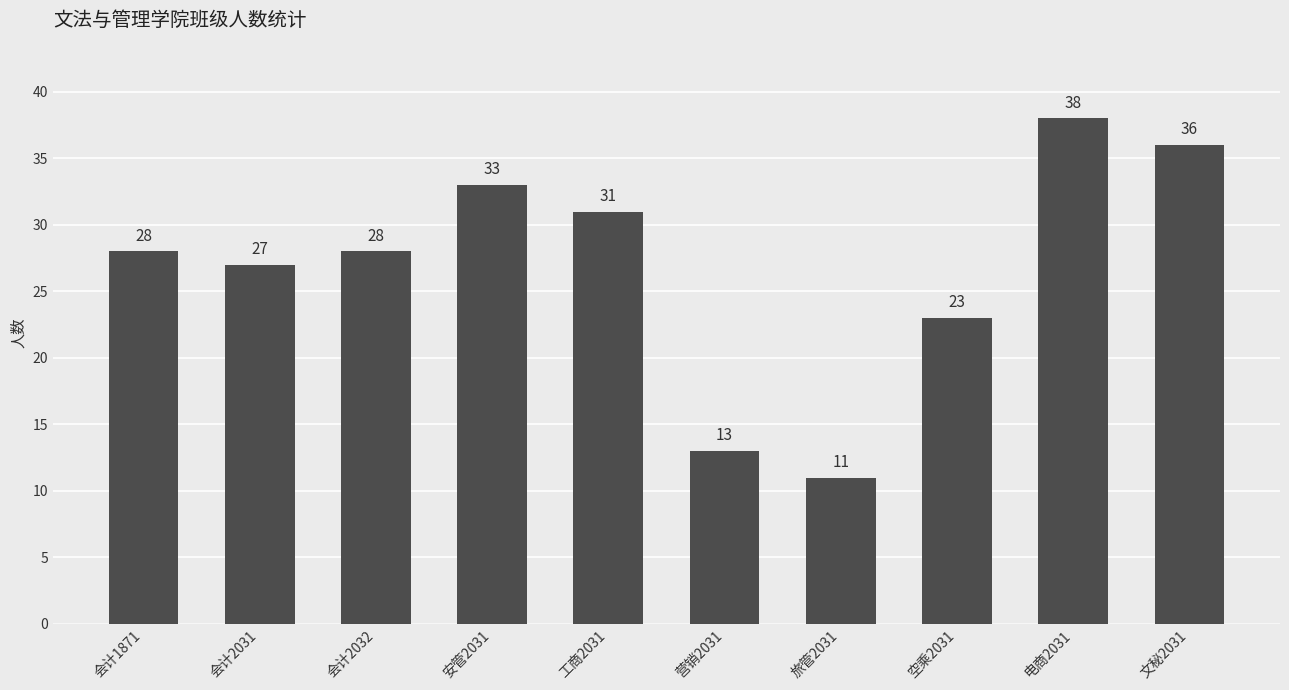

Is it true that the value at 旅管2031 is 17?

False